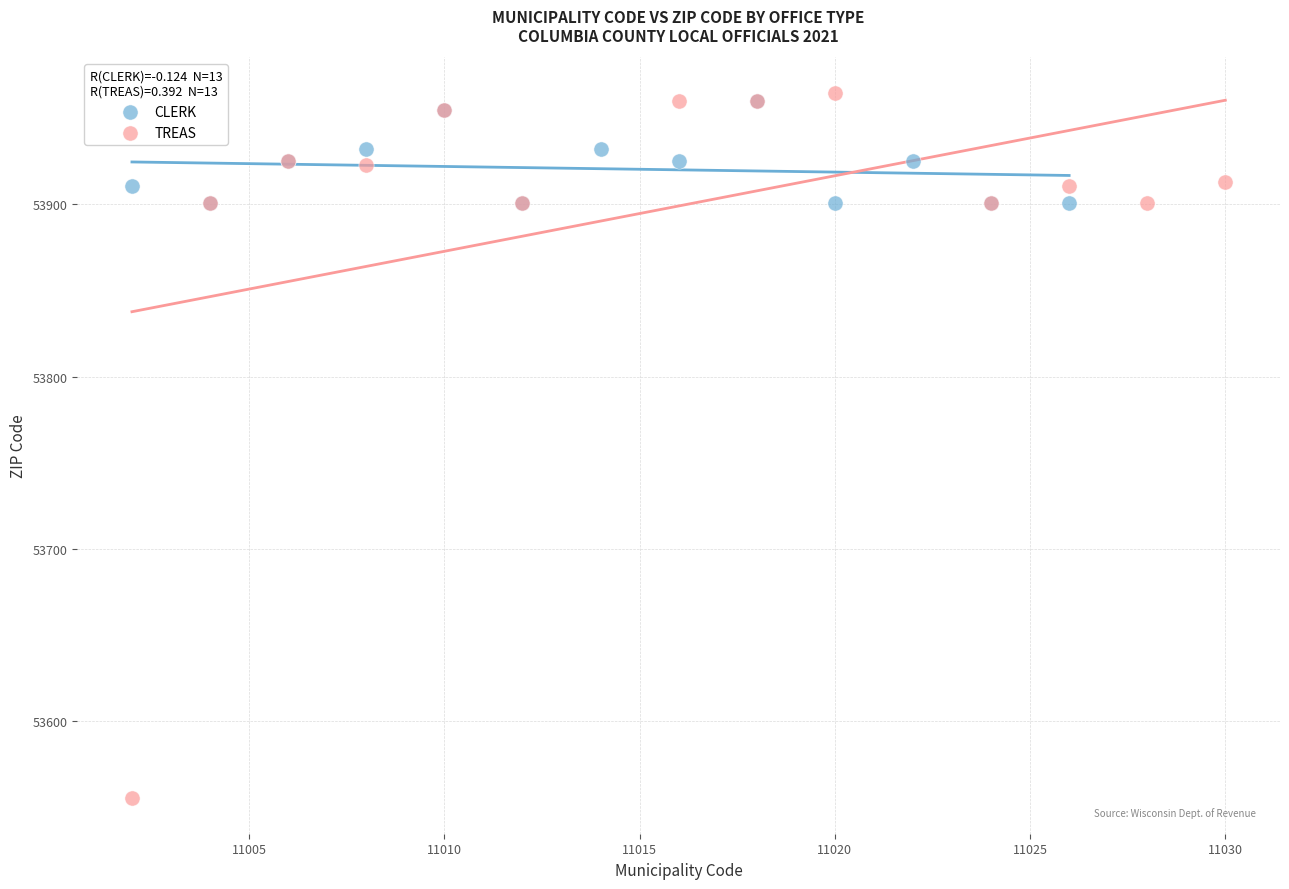

Which series contains the lowest Y value?

TREAS